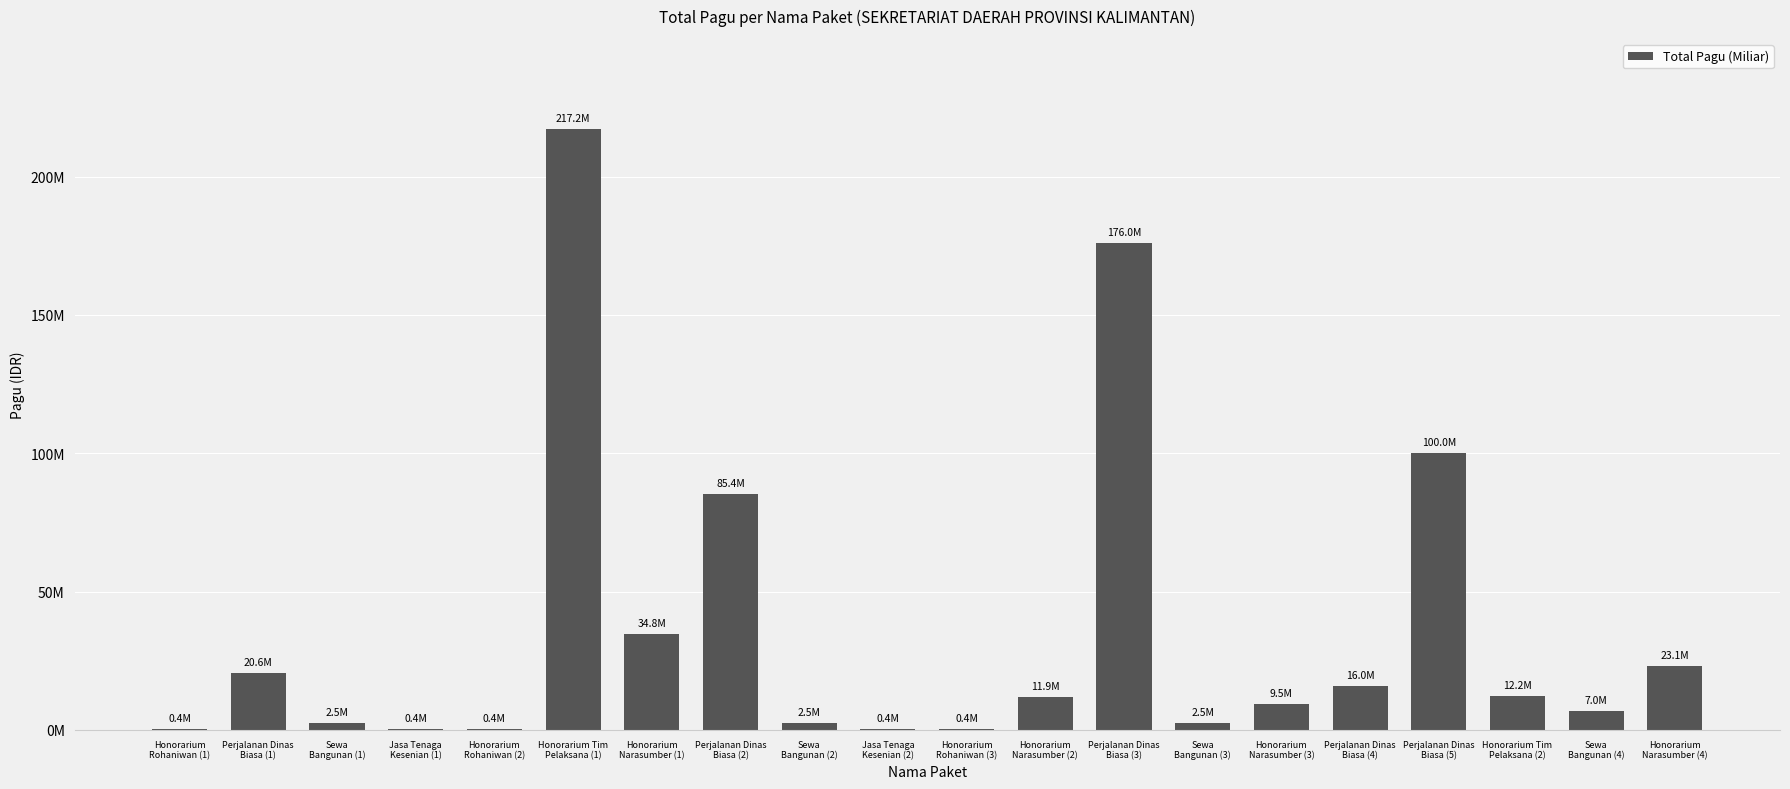

True or false: the data shows 179174 at Jasa Tenaga
Kesenian (2).

False